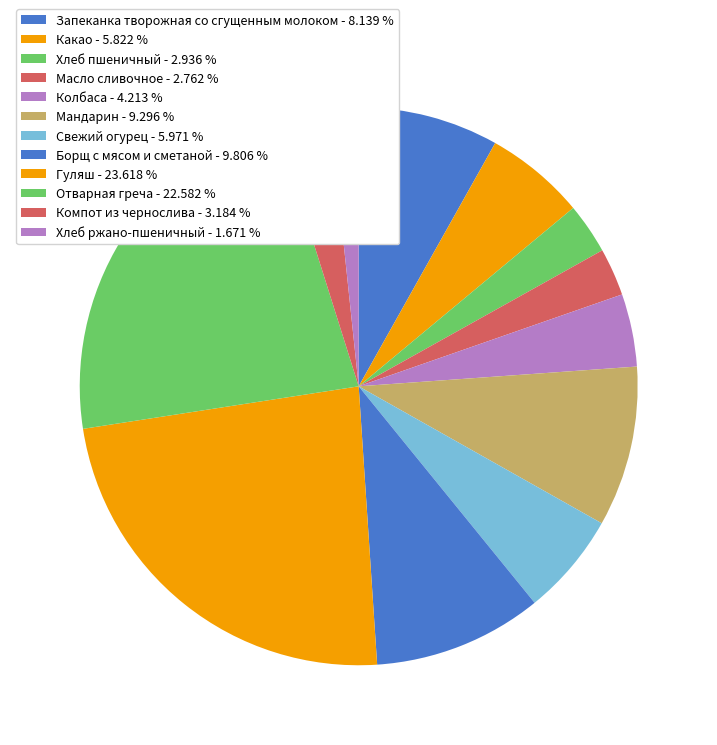

Count the number of slices in the pie.

12